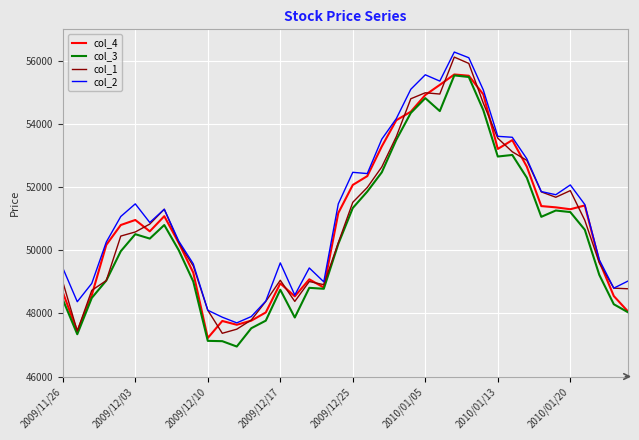

Which series has the widest spread of values?

col_1